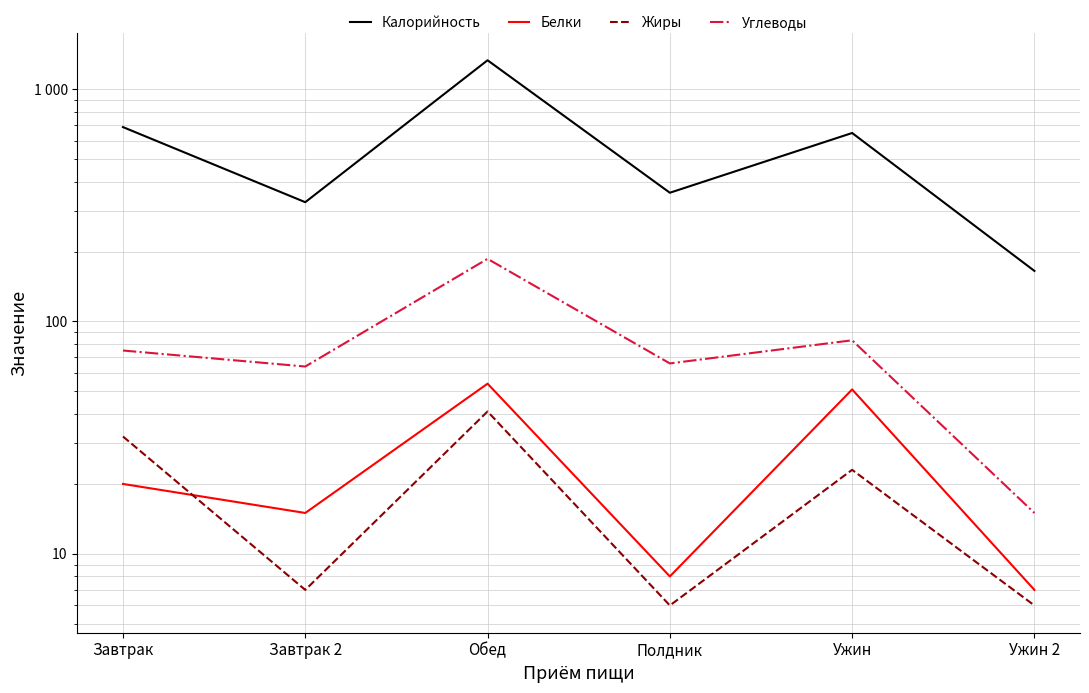

Which category has the highest value in the Калорийность series?

Обед